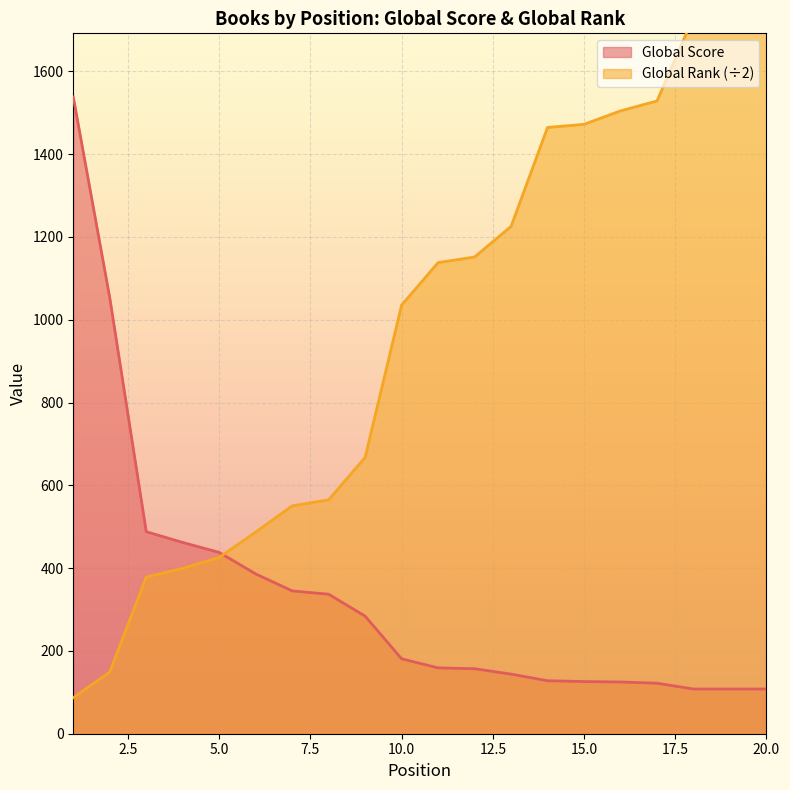

Which has a higher value, 9 or 8?

8